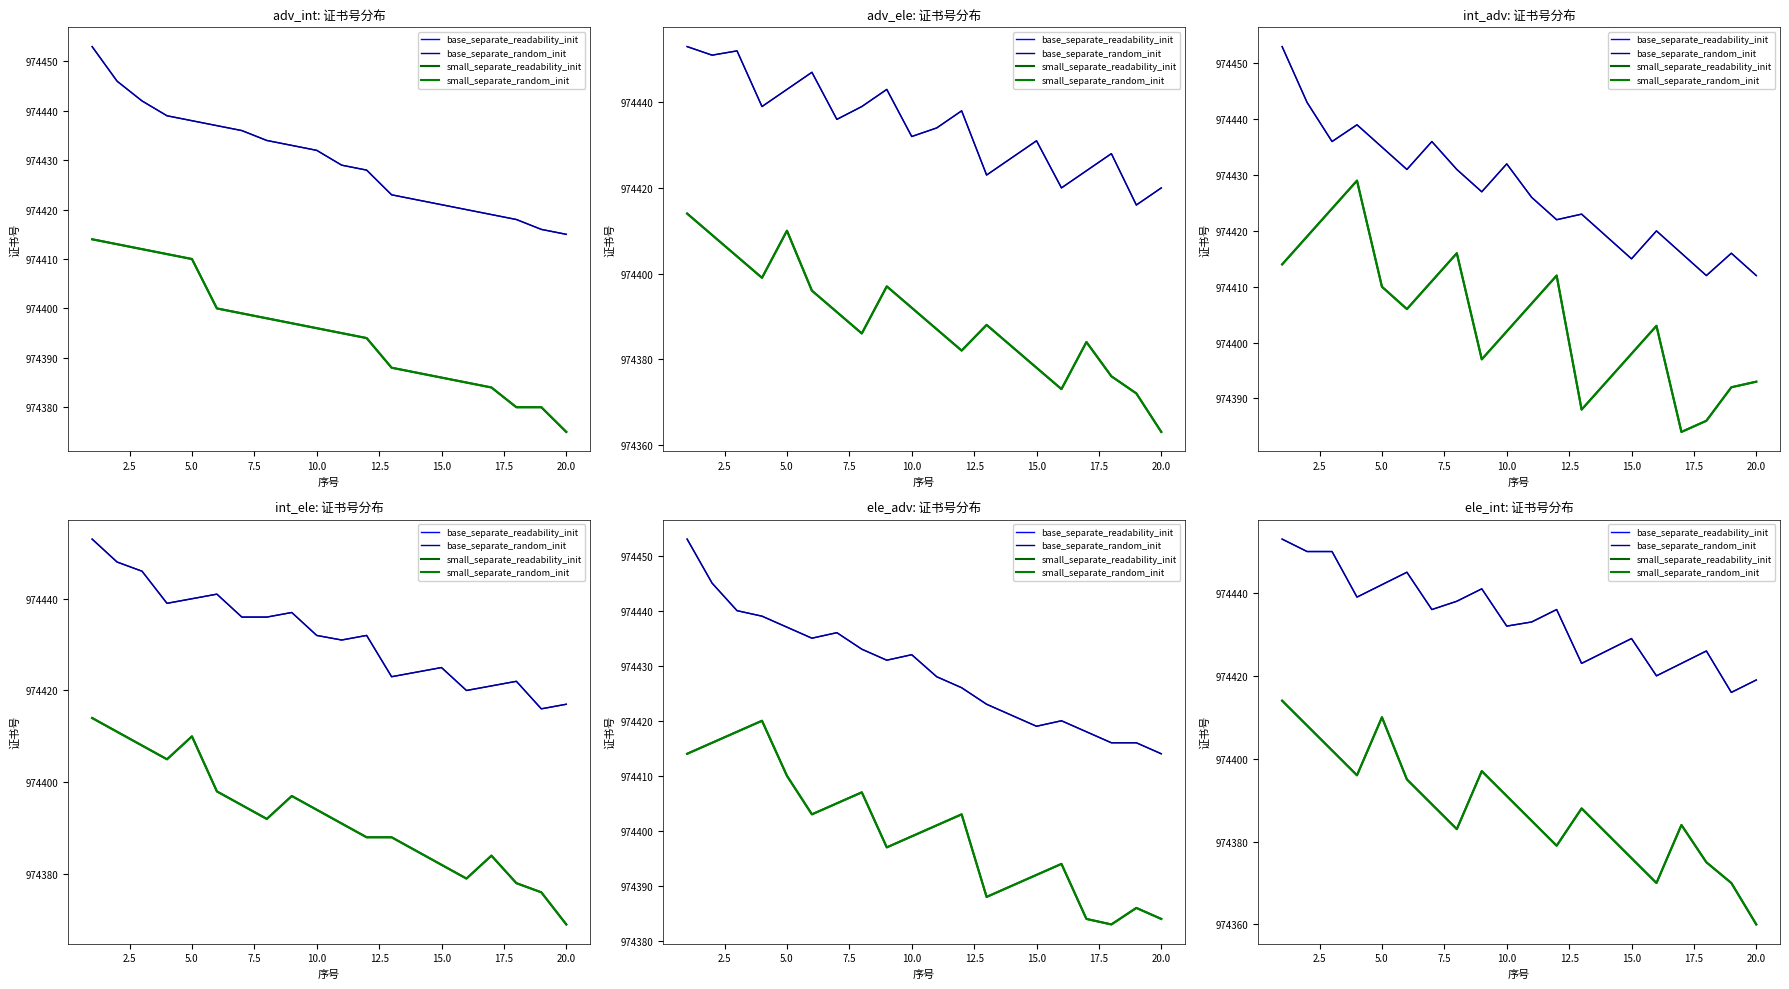

At how many categories does at least one series exceed 974396?

20